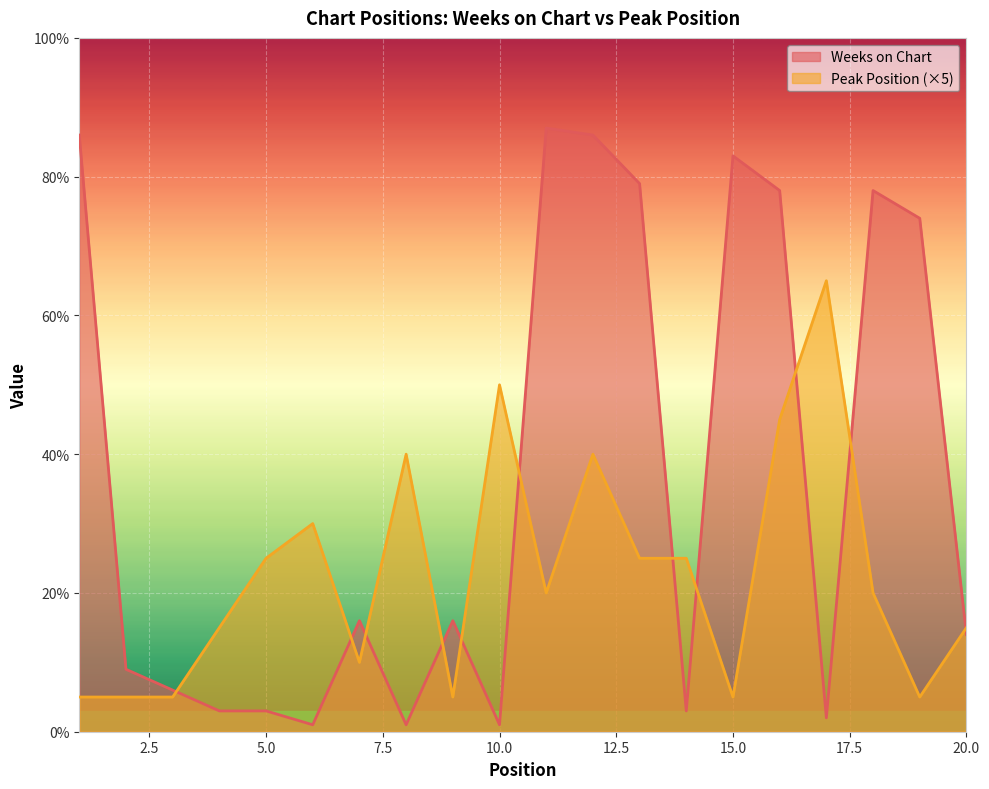

Does the chart display data point markers on the line(s)?

No